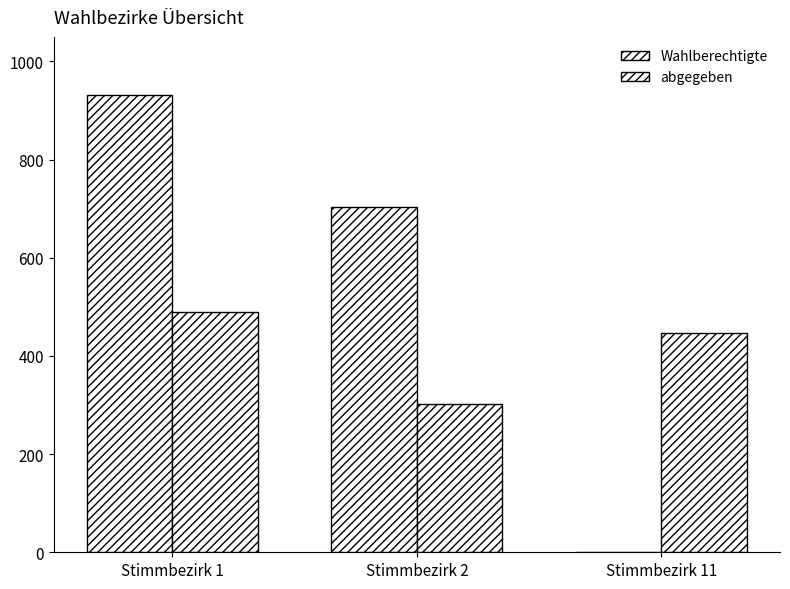

Which series has the largest total across all categories?

Wahlberechtigte